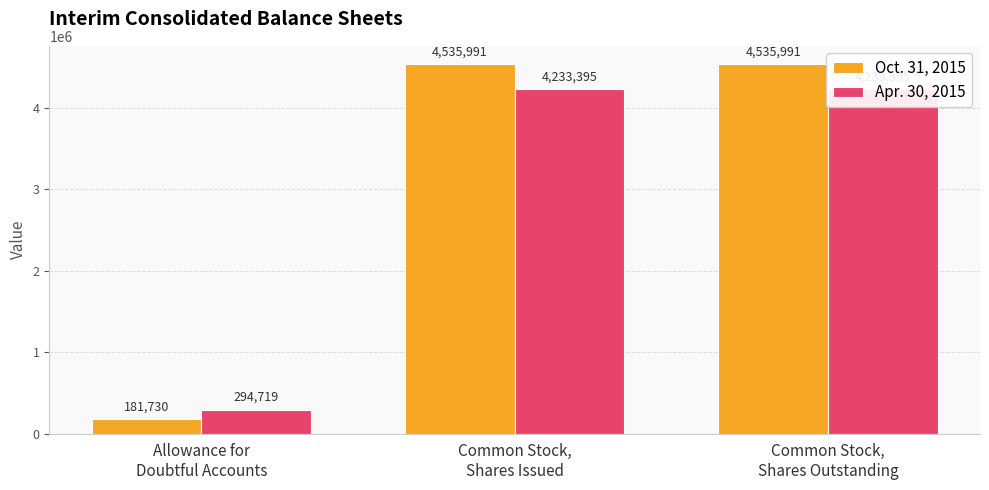

Count the Apr. 30, 2015 values in the range 294719 to 4233395.

3